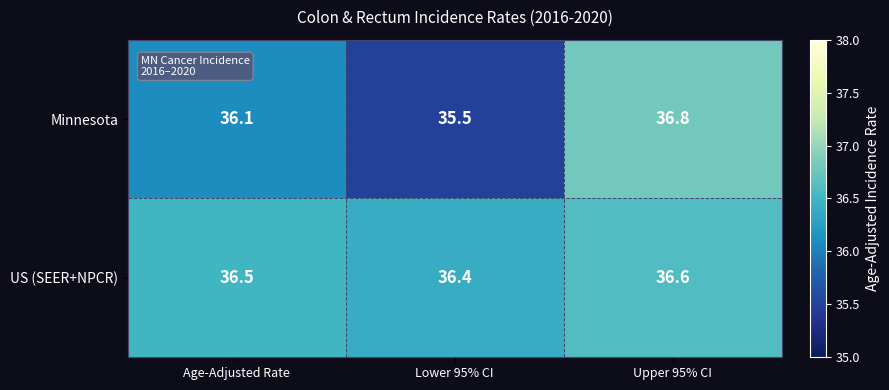

What is the sum of the US (SEER+NPCR) values at Lower 95% CI and Age-Adjusted Rate?

72.9